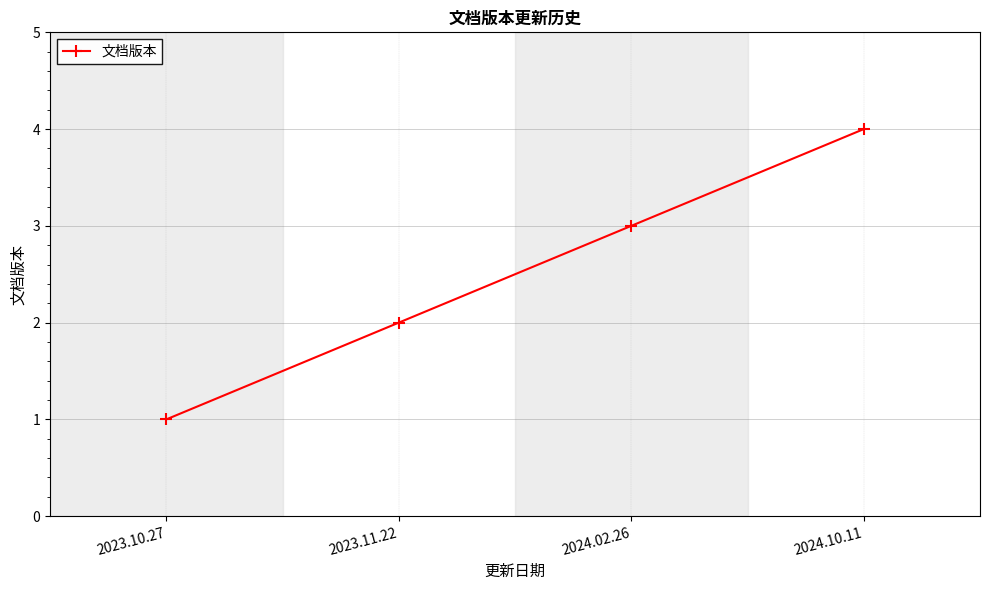

What is the label of the 2nd point from the left?

2023.11.22